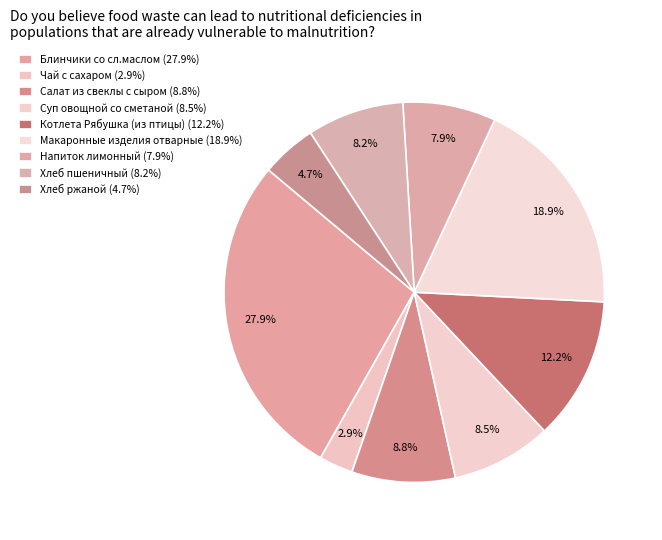

Count the number of slices in the pie.

9